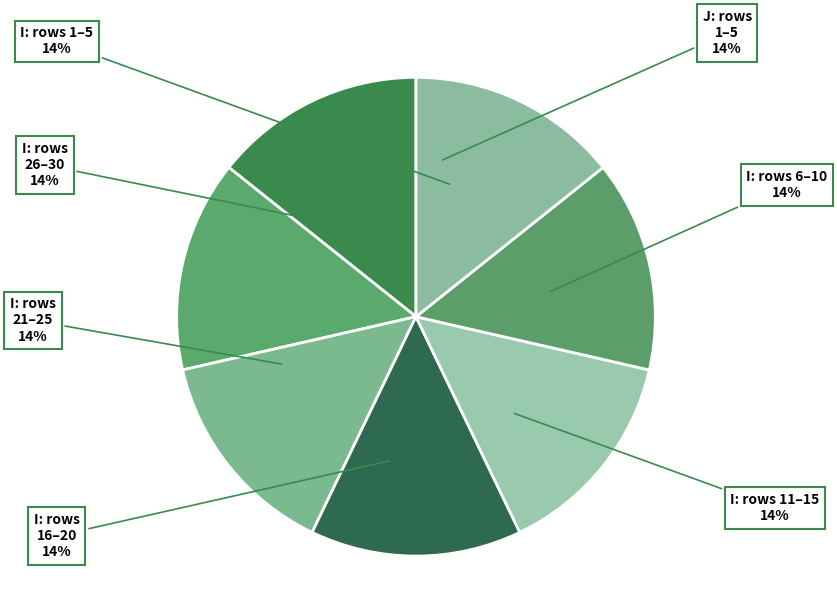

True or false: I: rows 11–15 accounts for 14% of the total.

True